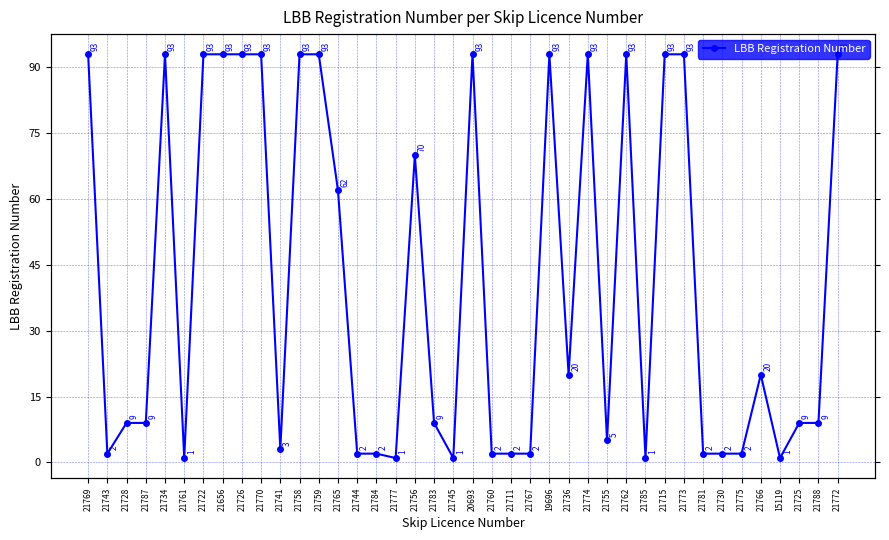

What is the difference between the values at 21758 and 21756?

23